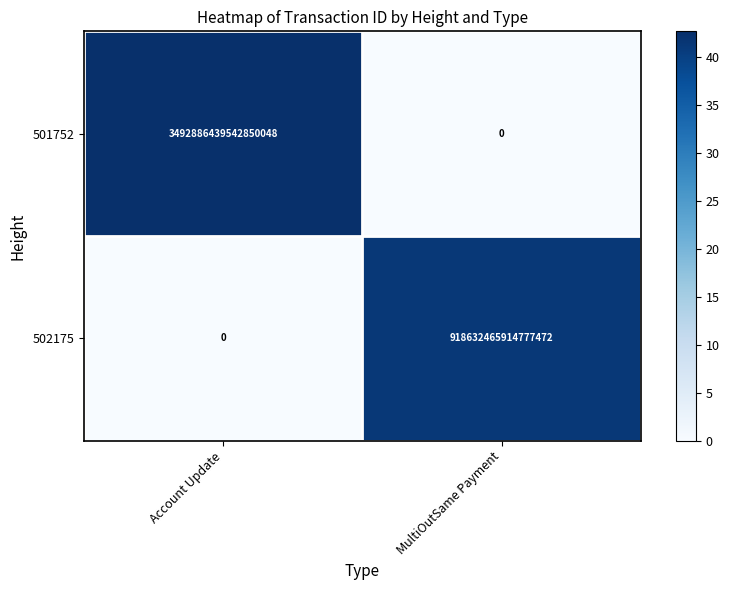

Which series changed the most between Account Update and MultiOutSame Payment?

501752